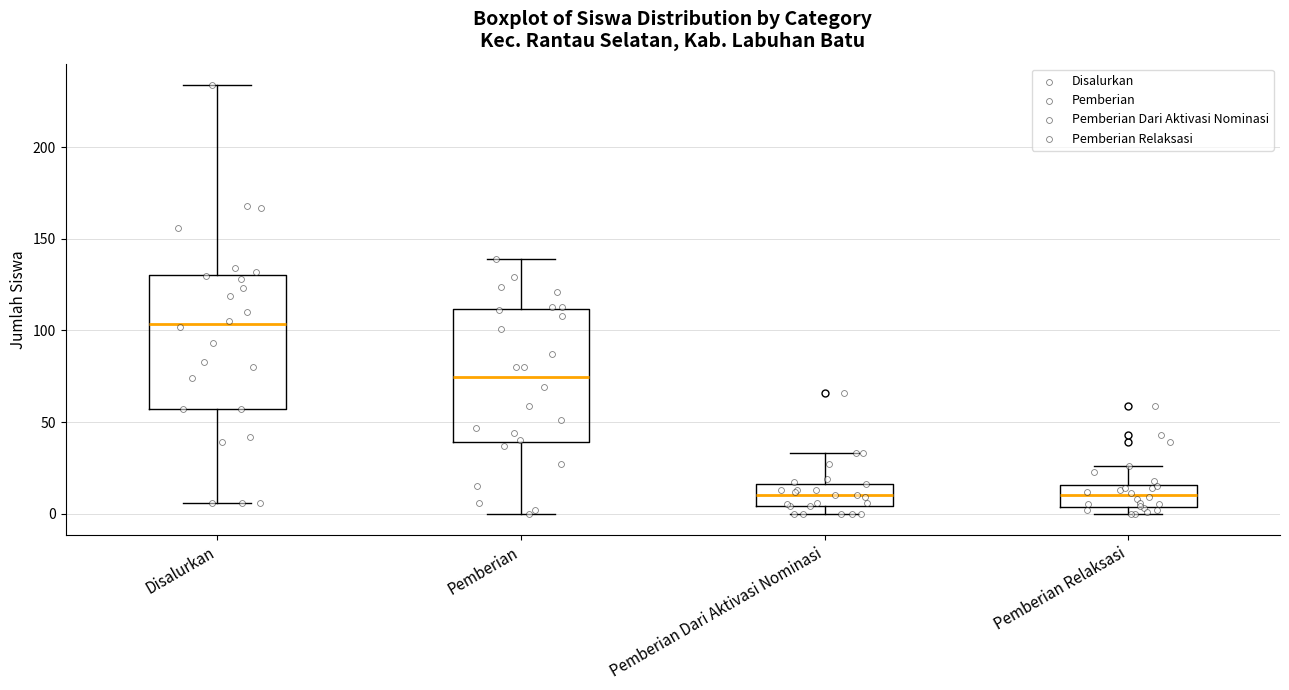

Where does the median line of the box for Pemberian Relaksasi sit on the y-axis? The values are not printed on the chart, so give them approximately, as read against the axis.

10